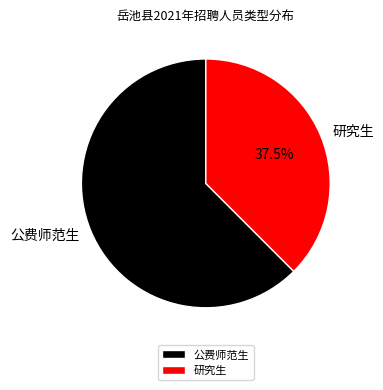

What is the largest slice in the pie chart?

公费师范生